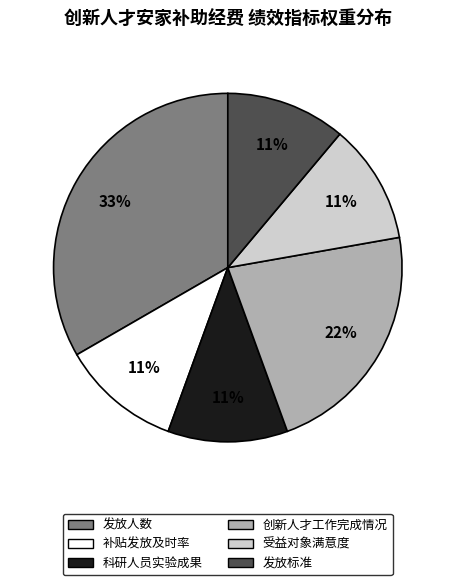

To the nearest percent, what percentage of the pie is 补贴发放及时率?

11%